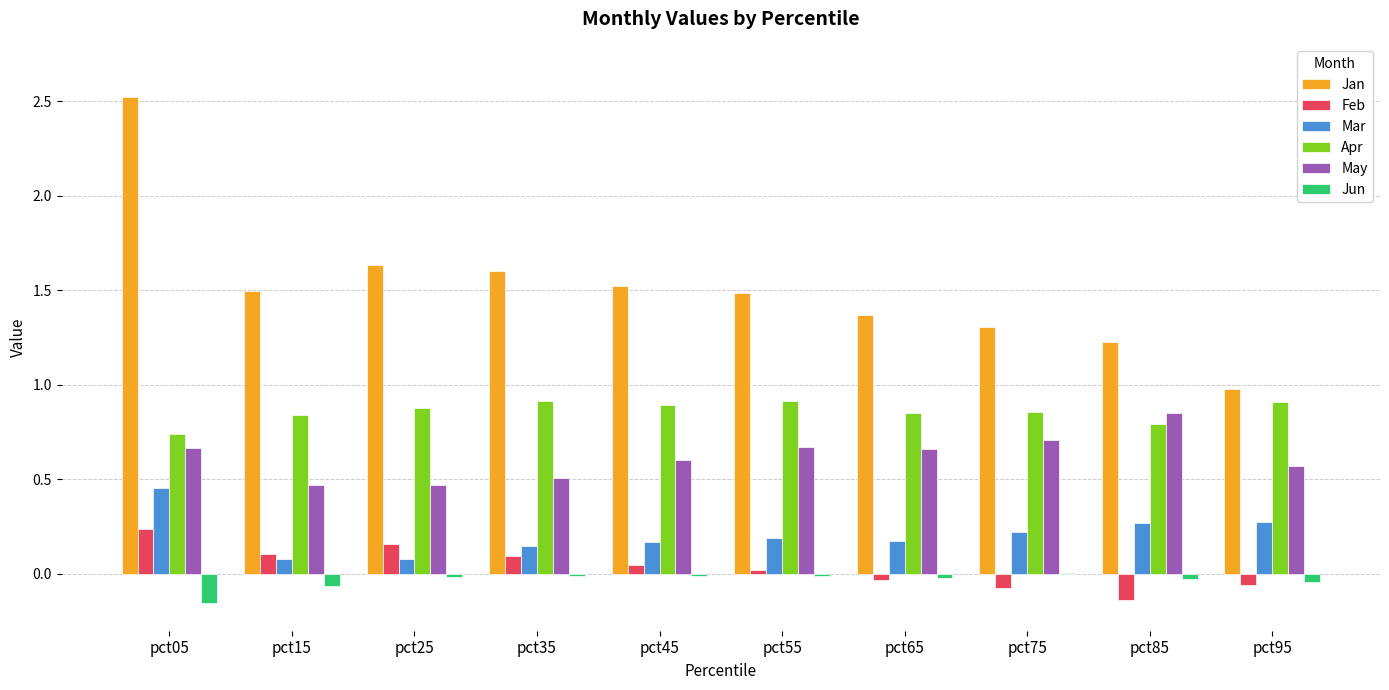

What is the total value across all series at pct15?

2.9